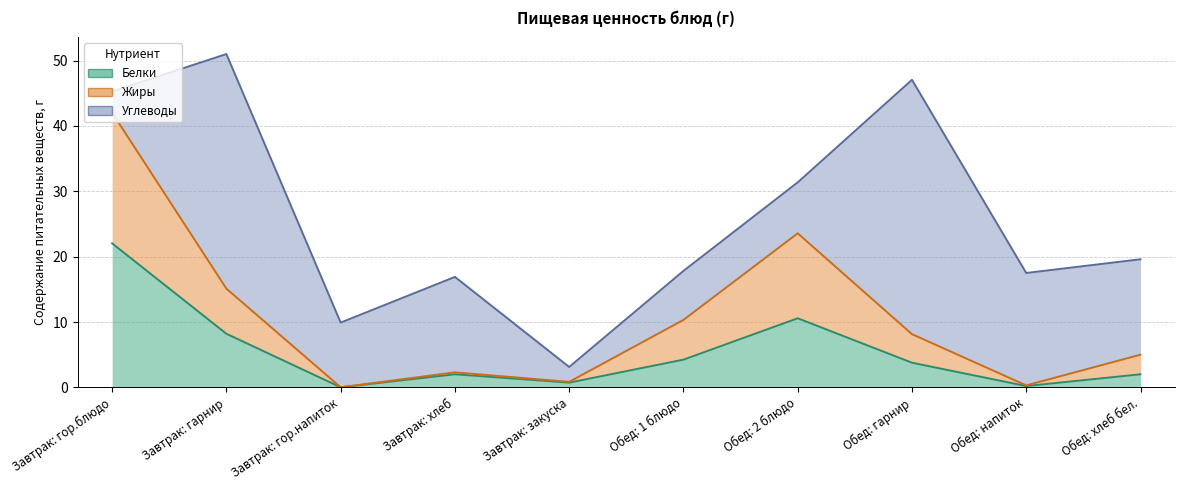

How many data points in Белки are above 3?

5